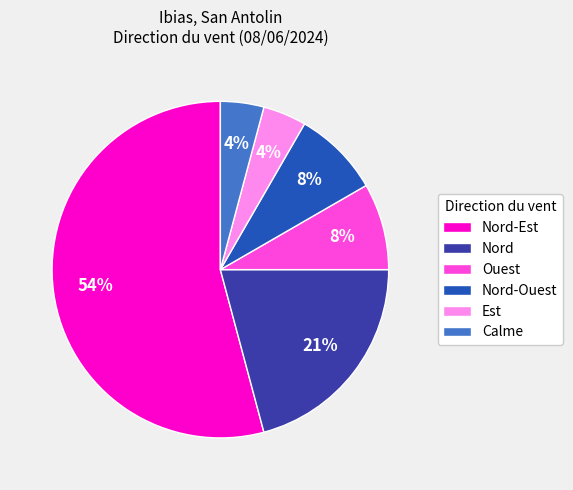

Which category has the smallest portion of the pie?

Est